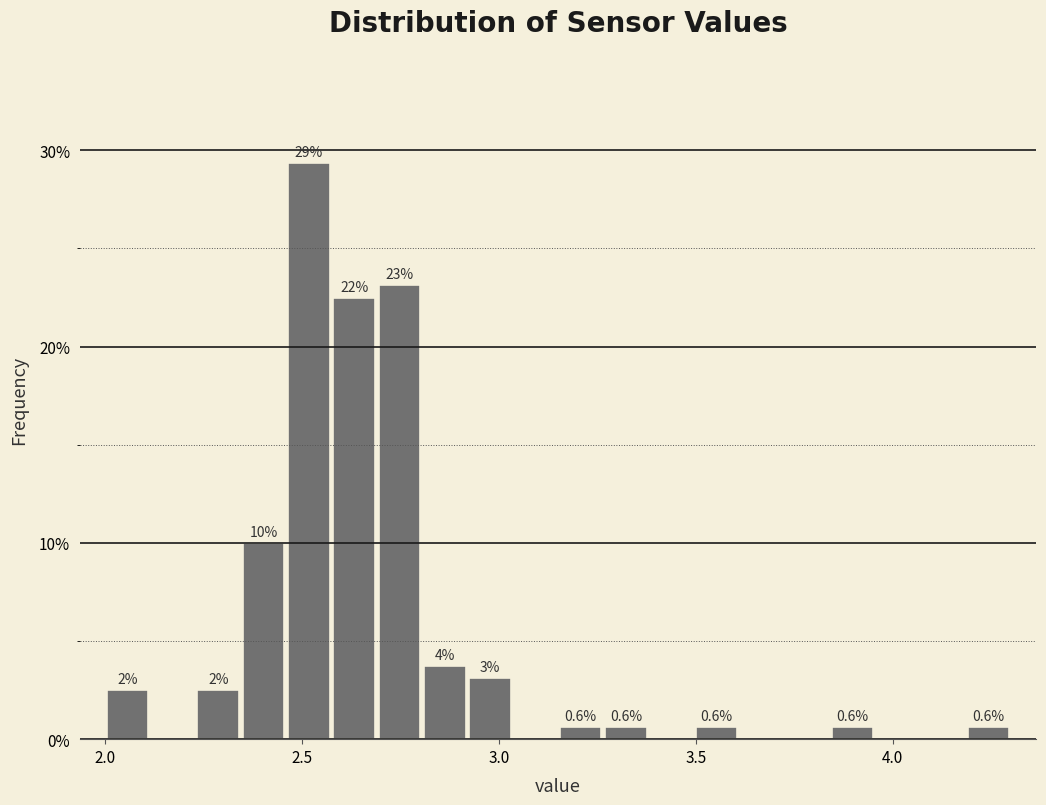

Read against the x-axis, roughly where is the centre of the tallest bar?

2.50